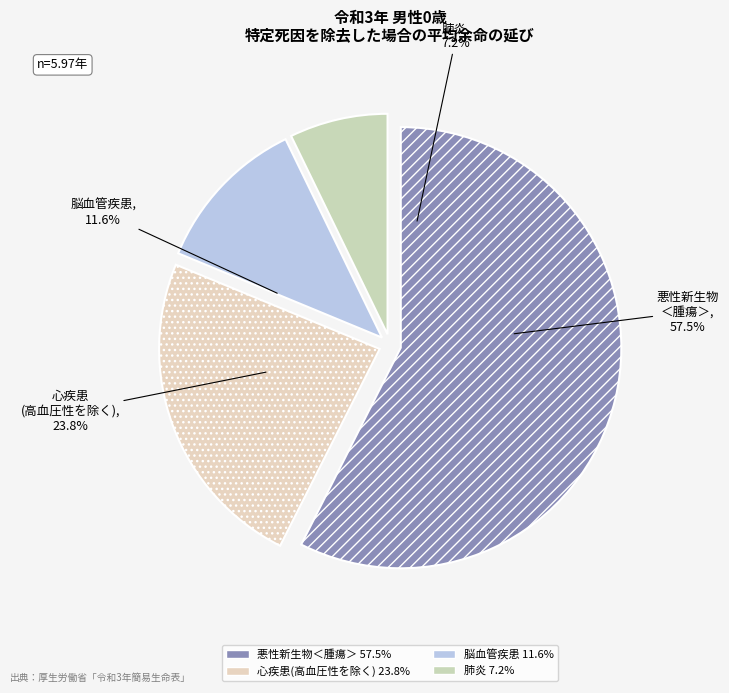

Which category has the biggest portion of the pie?

悪性新生物
＜腫瘍＞